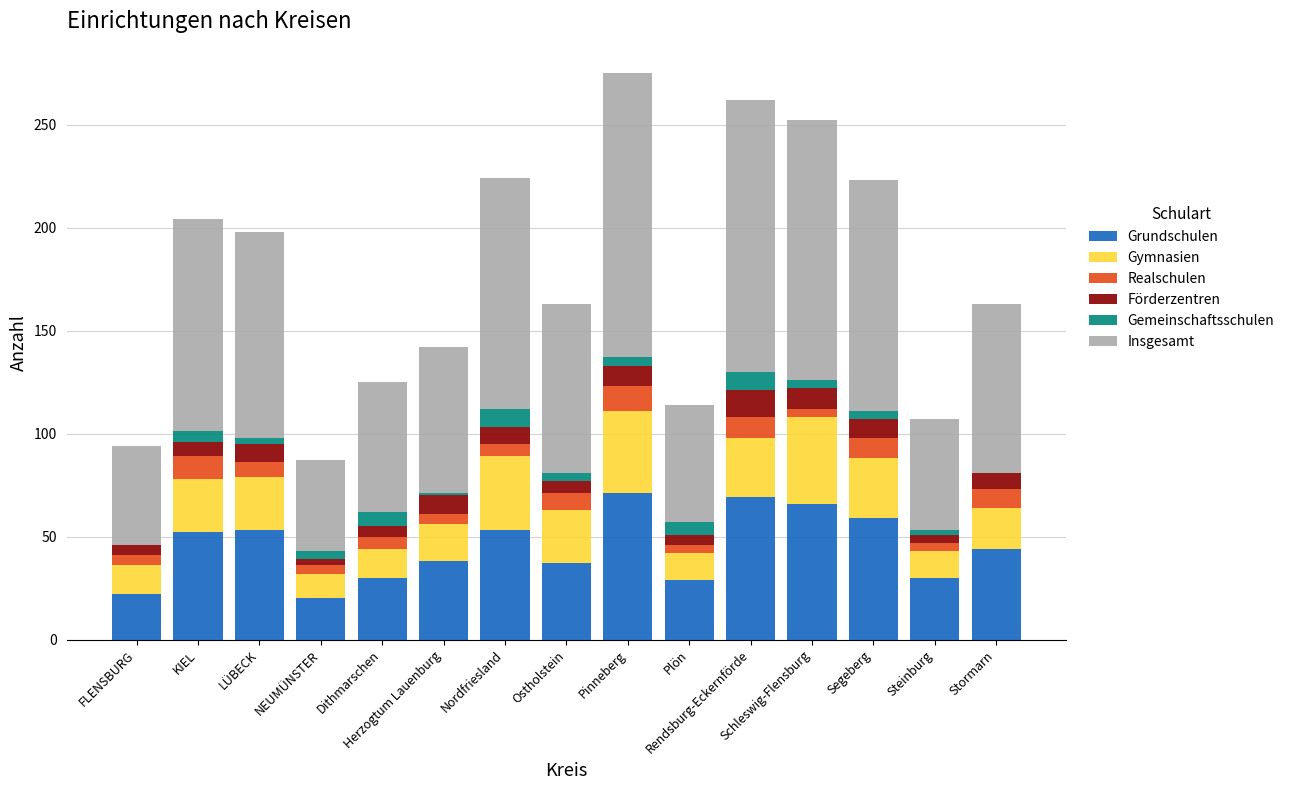

What are all the series names shown in the legend?

Grundschulen, Gymnasien, Realschulen, Förderzentren, Gemeinschaftsschulen, Insgesamt